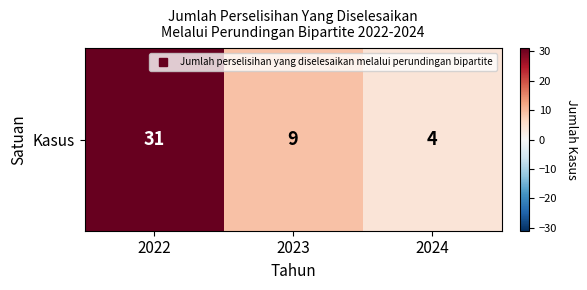

What is the difference between the values at 2024 and 2023?

5